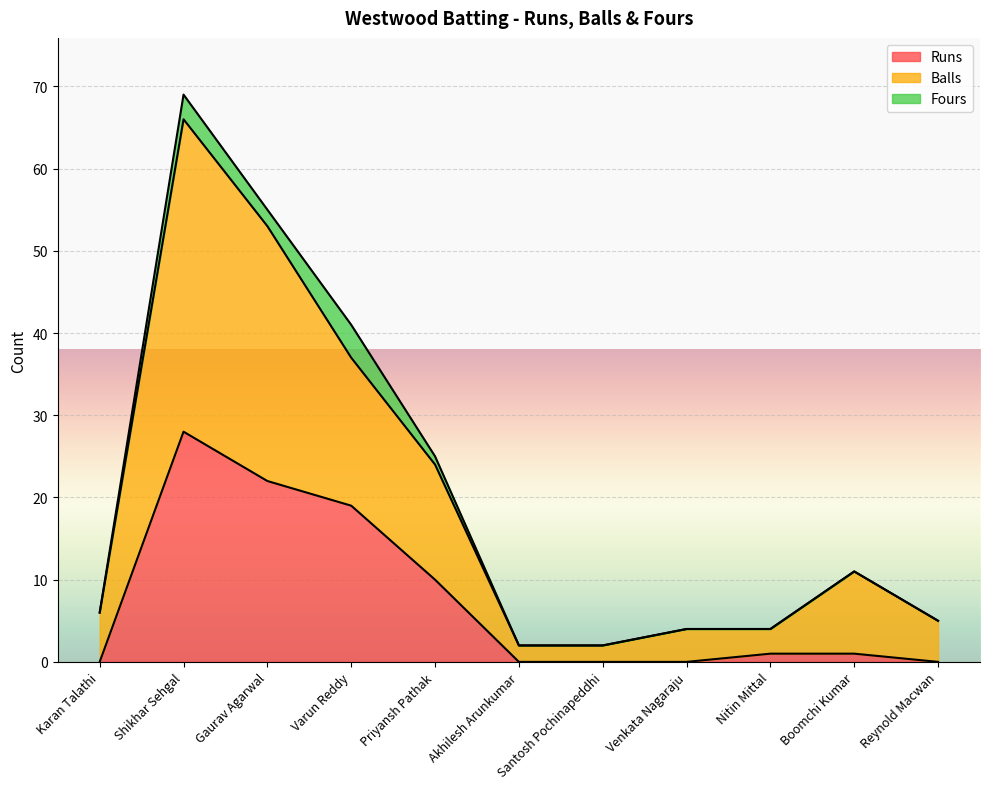

True or false: Runs and Balls intersect in this chart.

False